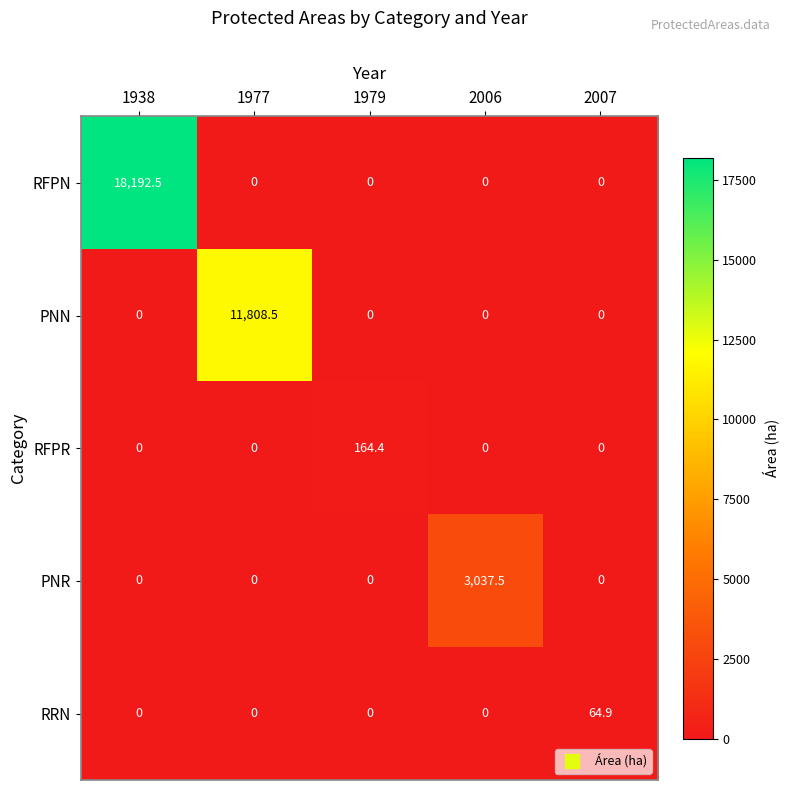

Reading left to right, what are all the values shown in this chart?

RFPN: 18192.5	0.0	0.0	0.0	0.0
PNN: 0.0	11808.5	0.0	0.0	0.0
RFPR: 0.0	0.0	164.4	0.0	0.0
PNR: 0.0	0.0	0.0	3037.5	0.0
RRN: 0.0	0.0	0.0	0.0	64.9